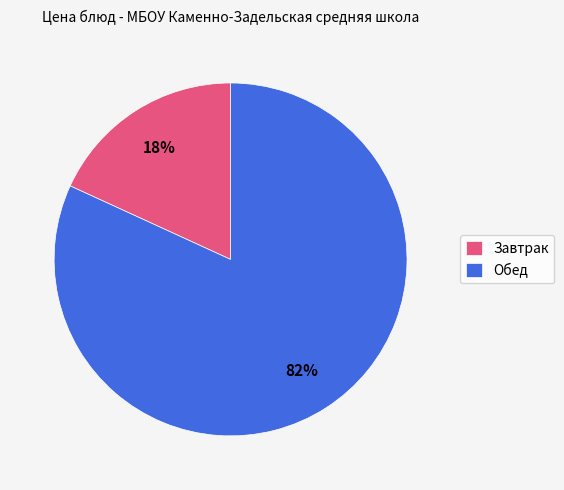

Does any single category account for the majority?

Yes